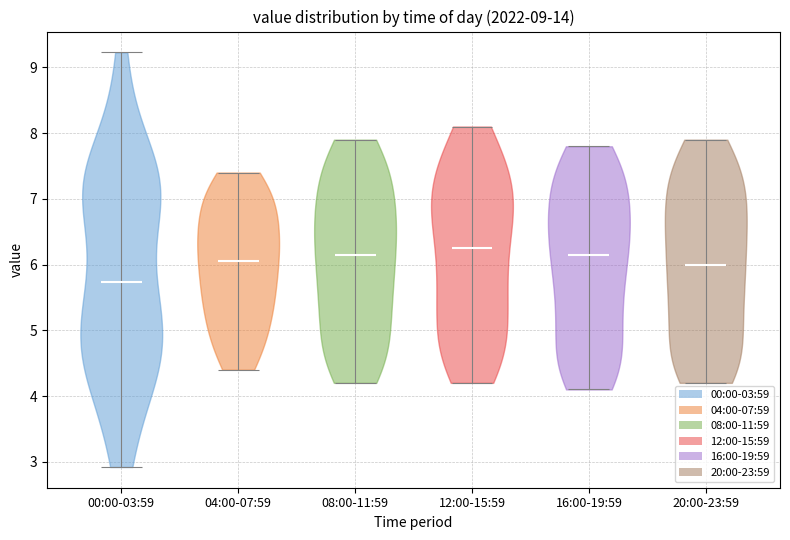

Where does the median line of the violin for 00:00-03:59 sit on the y-axis? The values are not printed on the chart, so give them approximately, as read against the axis.

5.7